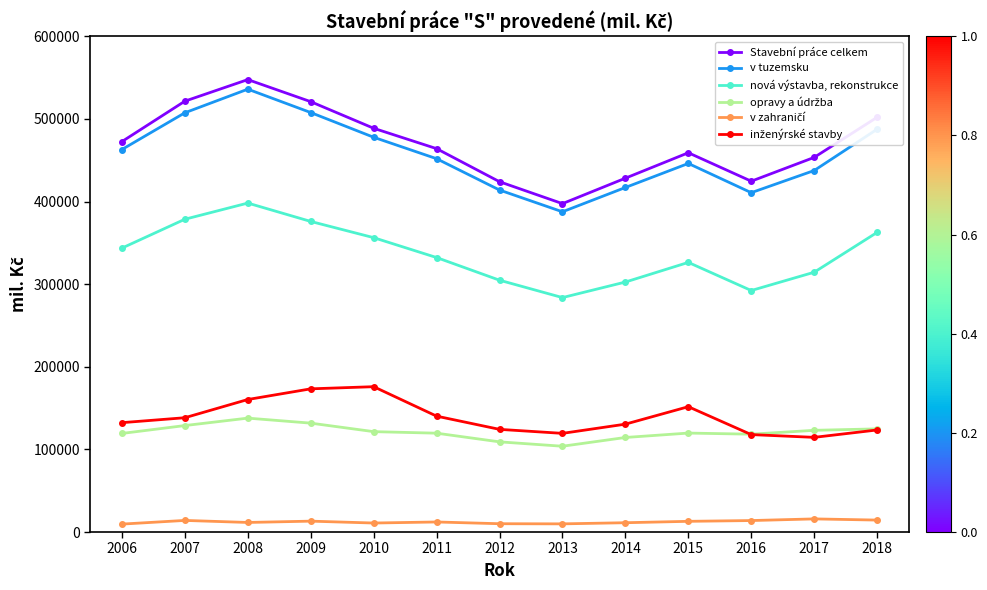

Which series has the largest range (max minus min)?

Stavební práce celkem